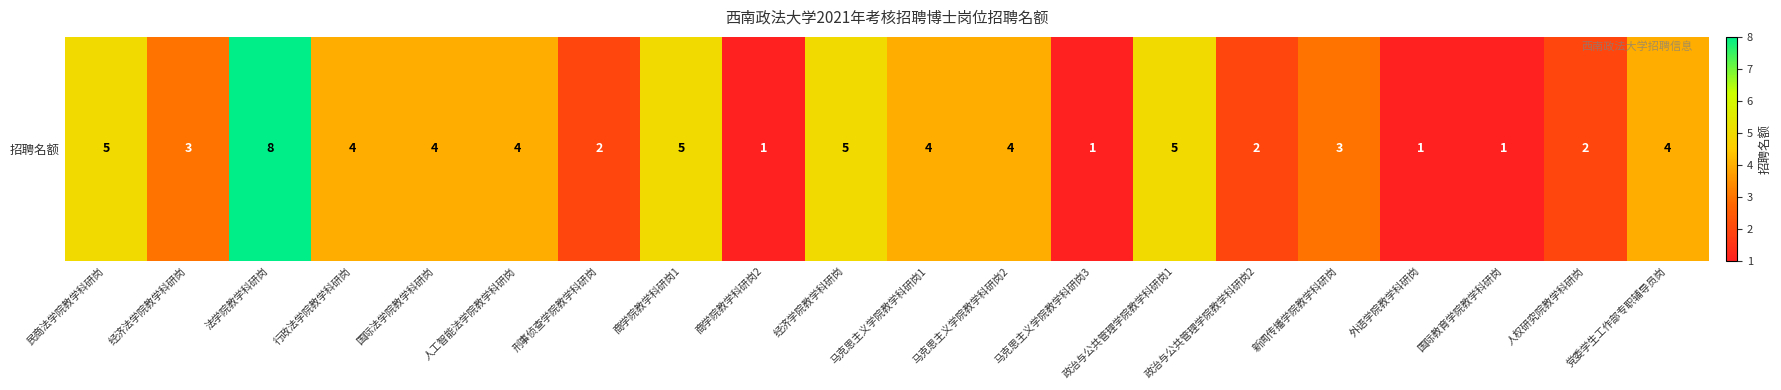

Where does the data first go above 4?

民商法学院教学科研岗